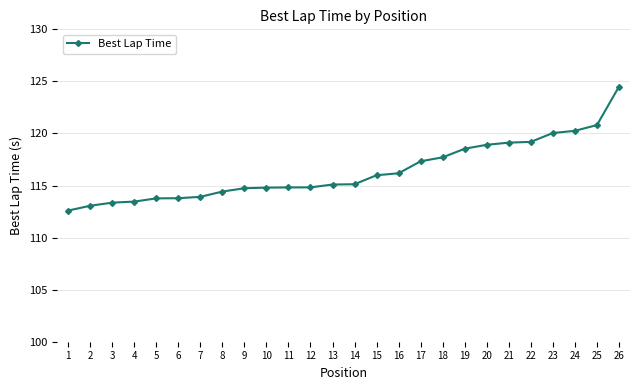

True or false: the data shows 114.8 at 11.

True